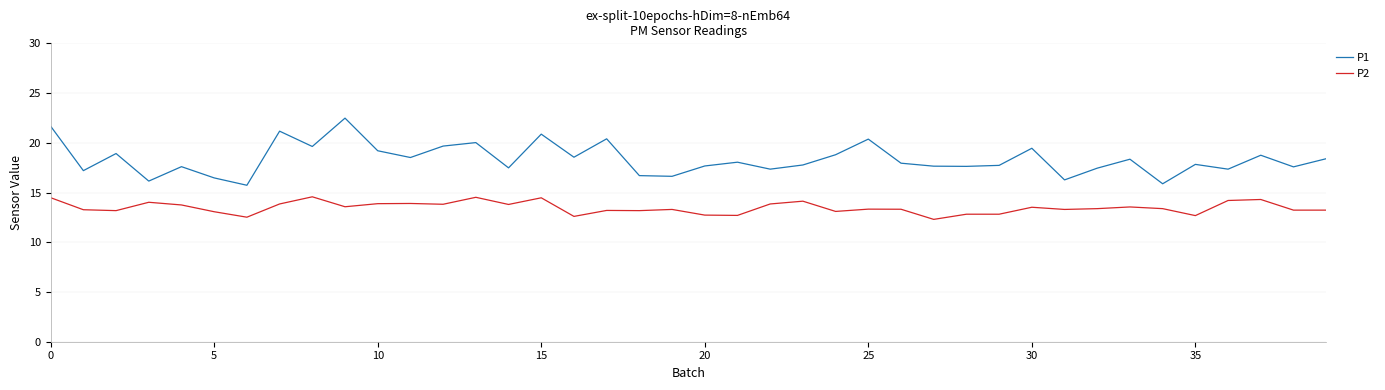

Rank the series by their maximum value, from lowest to highest.

P2, P1